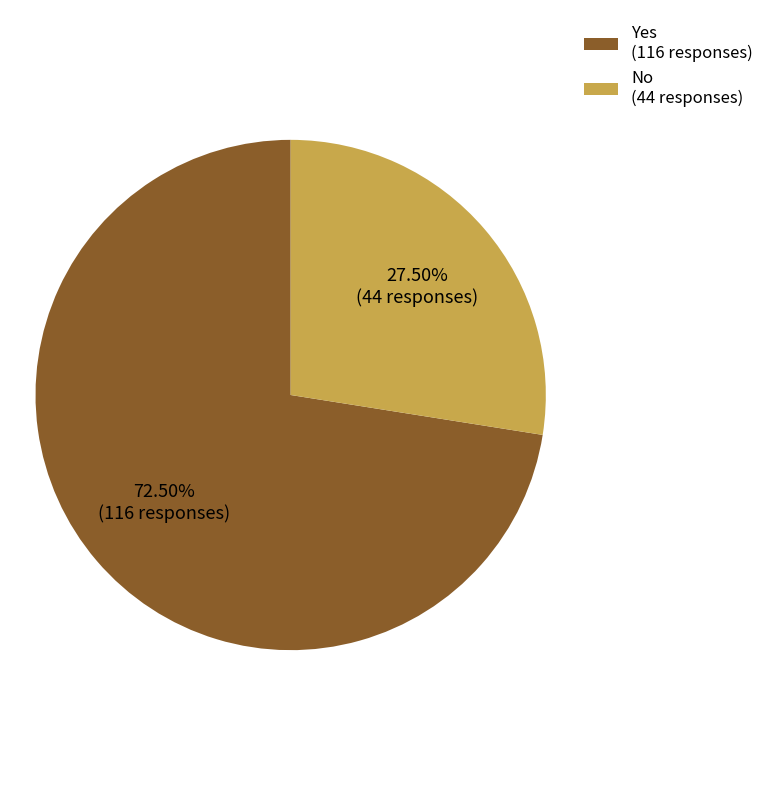

Is there any slice that represents more than half of the pie?

Yes